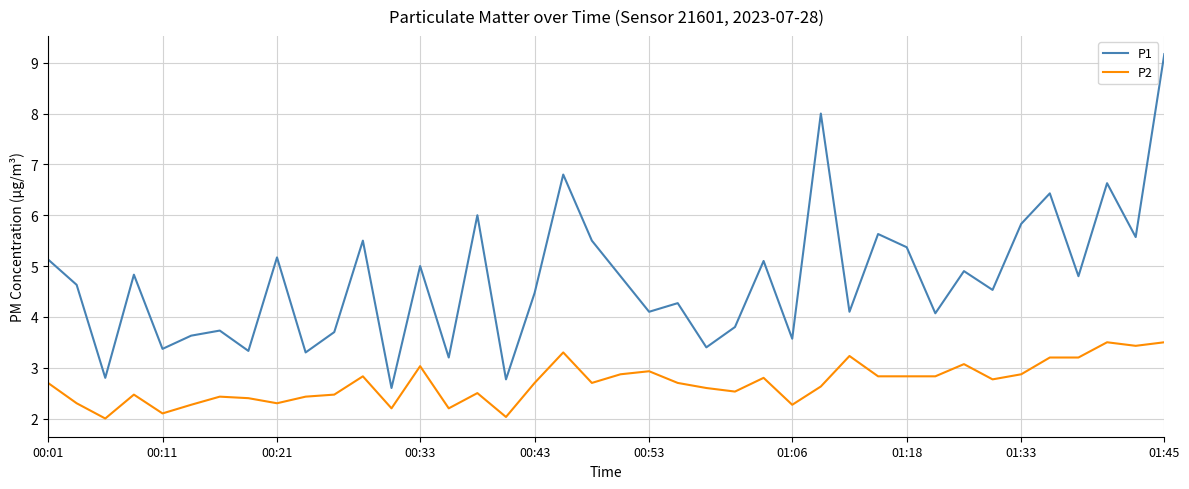

Which series has the largest range (max minus min)?

P1